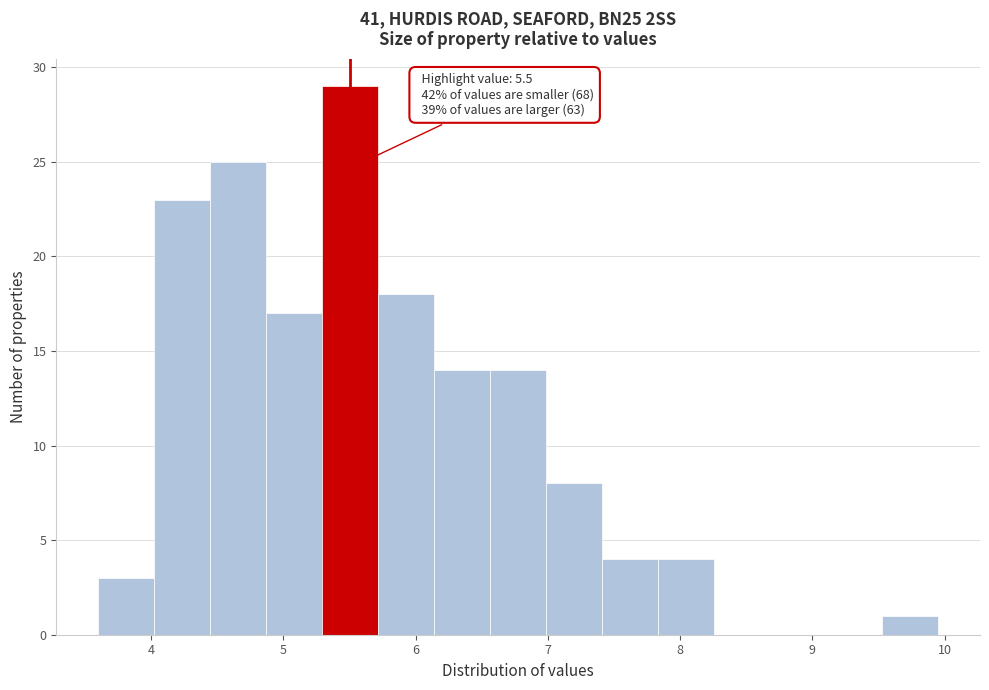

Over which range of the x-axis is the bar tallest?

5.3 to 5.7